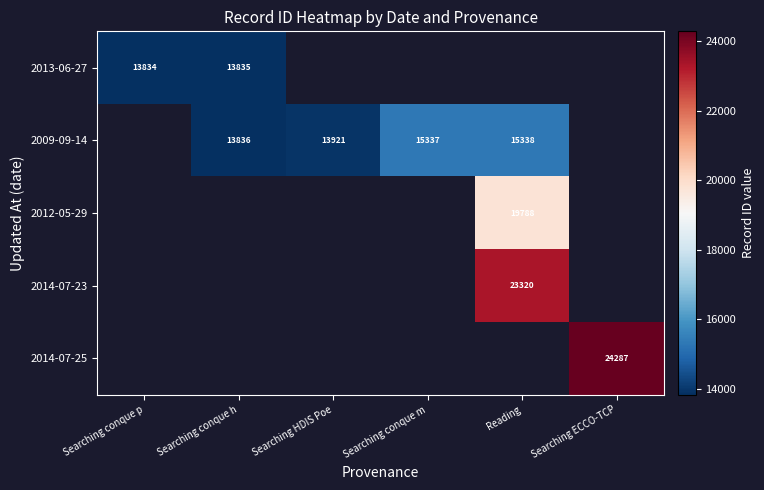

Is it true that 2009-09-14 equals 25222 at Reading?

False